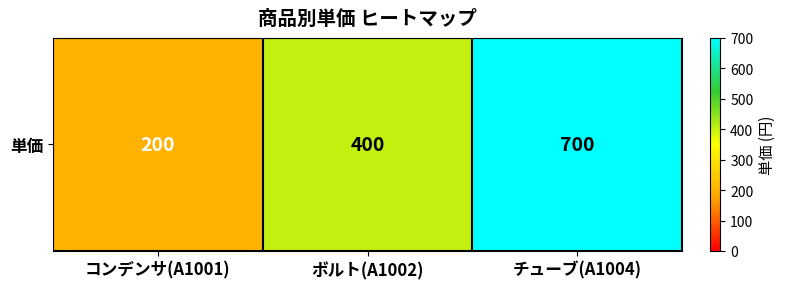

Where is the data nearest to the value 450?

ボルト(A1002)